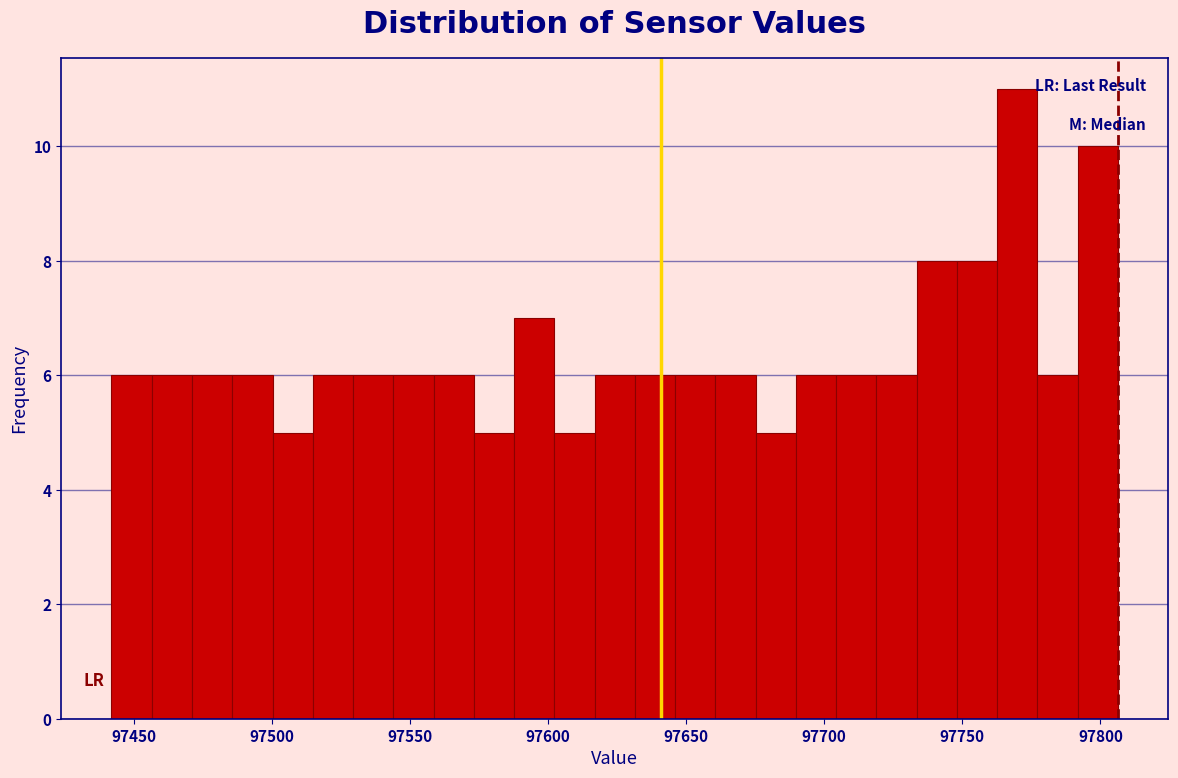

Read against the x-axis, roughly where is the centre of the tallest bar?

97770